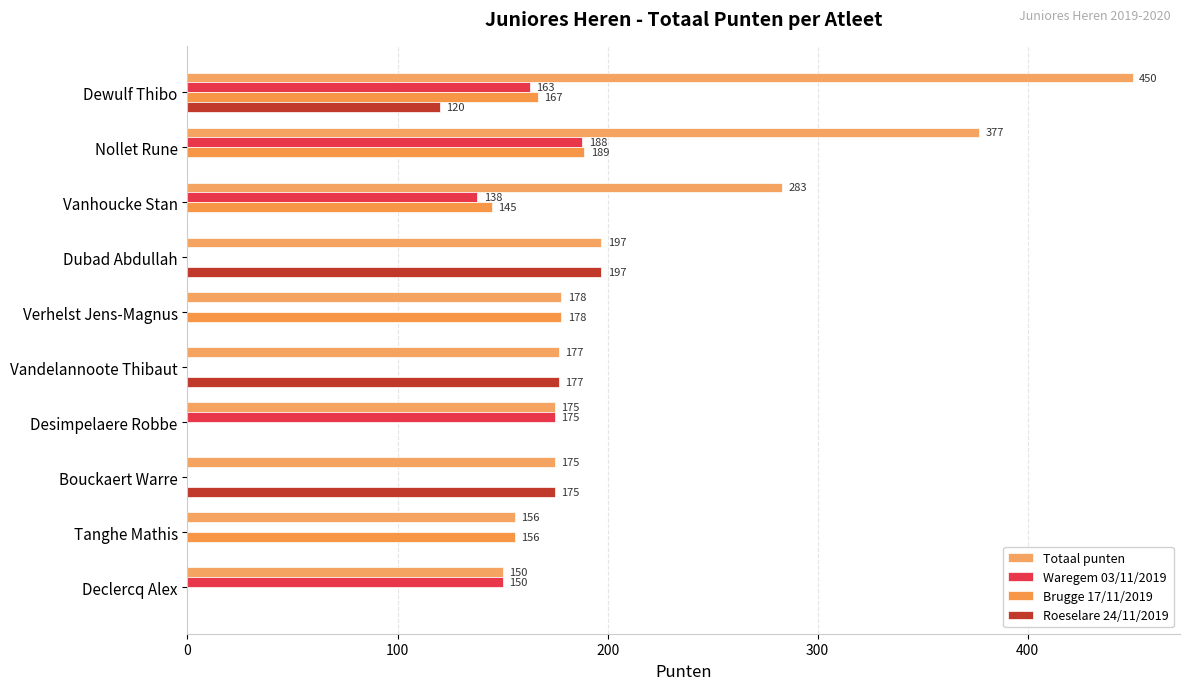

Reading left to right, list all the values displayed in this chart.

Totaal punten: 450	377	283	197	178	177	175	175	156	150
Waregem 03/11/2019: 163	188	138	0	0	0	175	0	0	150
Brugge 17/11/2019: 167	189	145	0	178	0	0	0	156	0
Roeselare 24/11/2019: 120	0	0	197	0	177	0	175	0	0